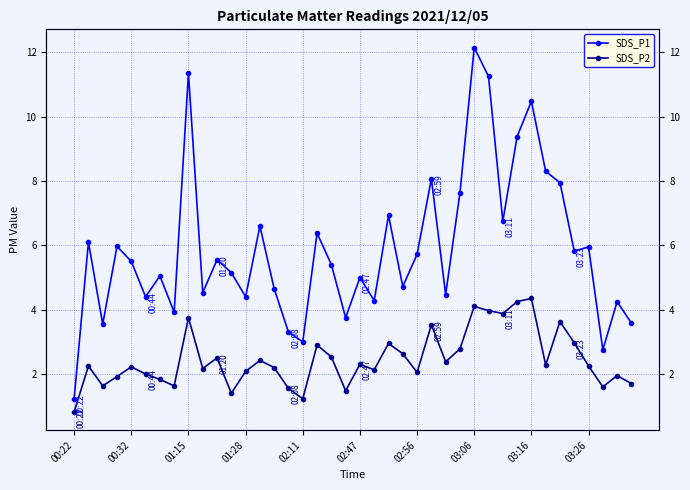

Is the value of SDS_P2 at 14 greater than the value of SDS_P1 at 22?

No